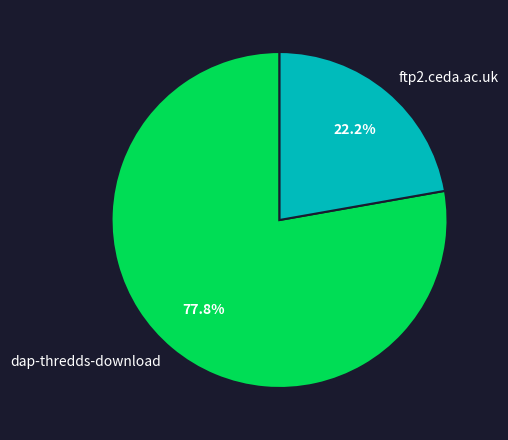

Which category has the smallest portion of the pie?

ftp2.ceda.ac.uk